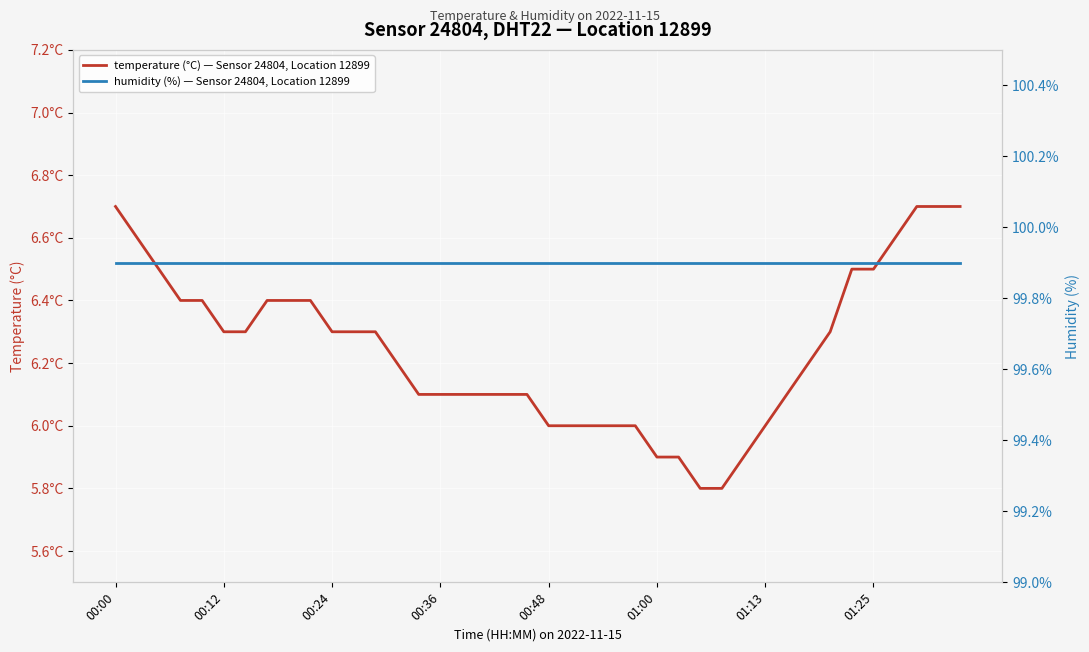

At how many categories does at least one series exceed 81?

40